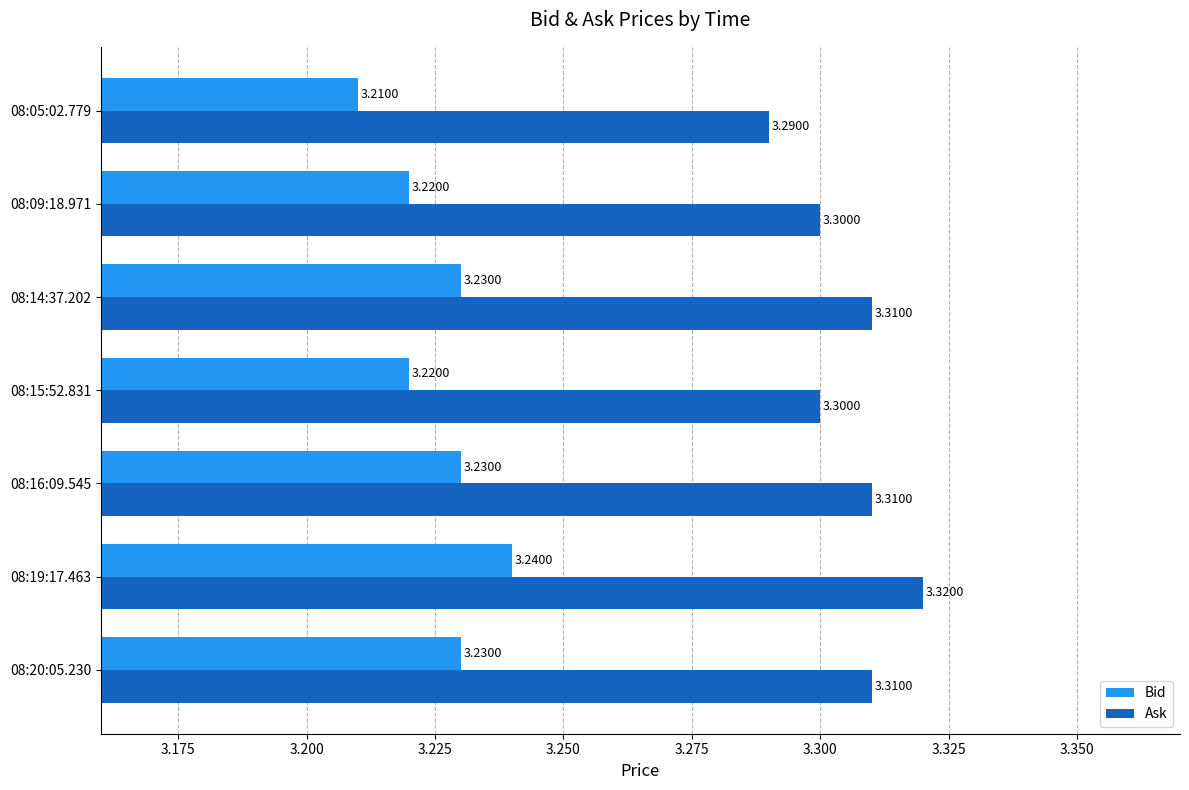

Rank the series at 08:19:17.463 from lowest to highest value.

Bid, Ask